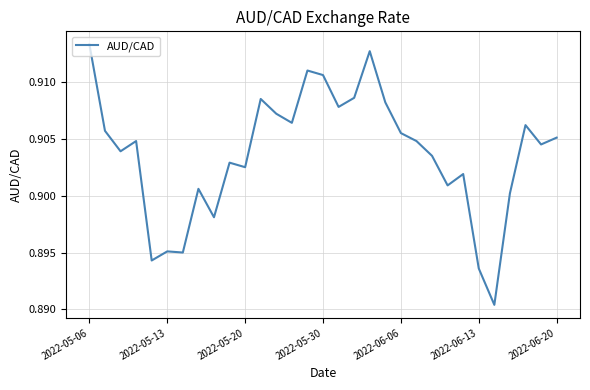

What is the greatest value displayed?

0.9